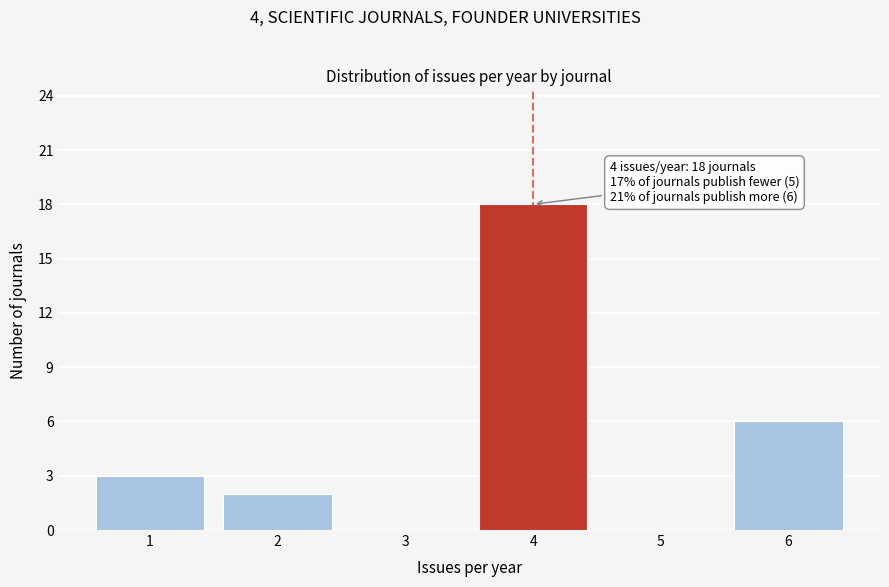

Over which range of the x-axis is the bar tallest?

3.5 to 4.5